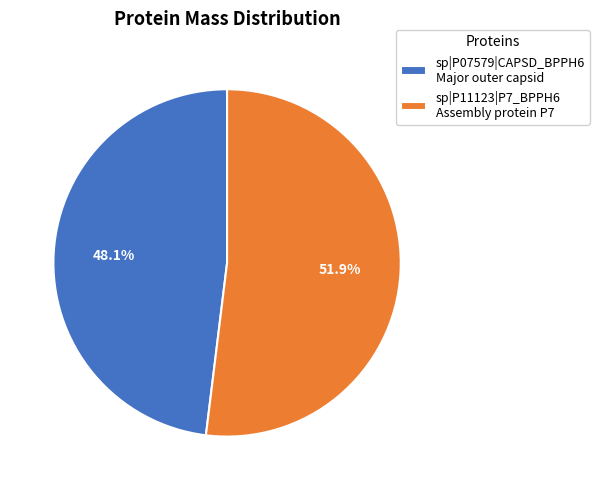

How many segments does this pie chart have?

2